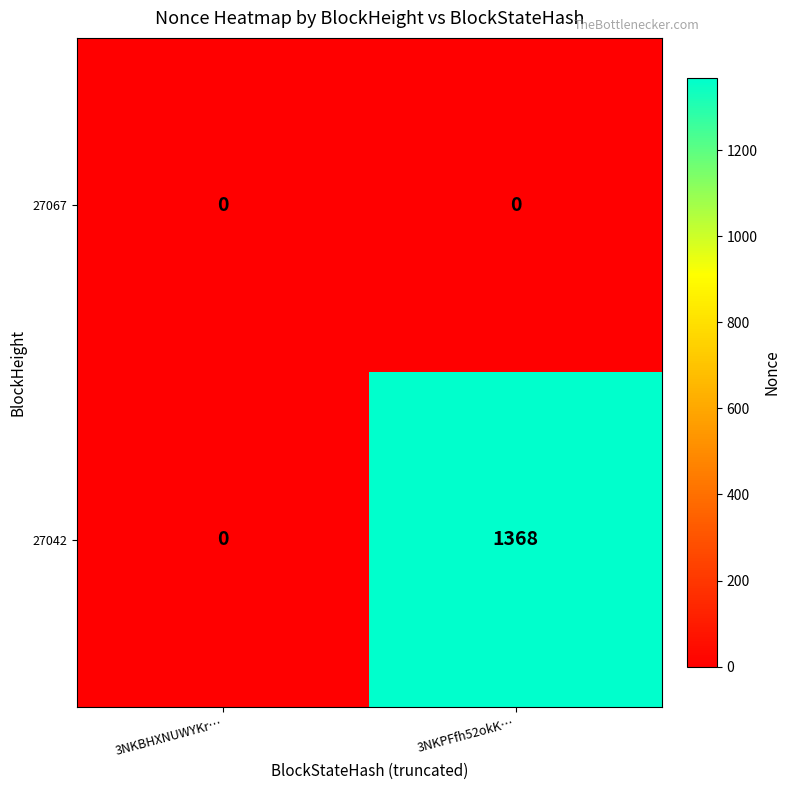

Which category has the highest value in the 27042 series?

3NKPFfh52okK…